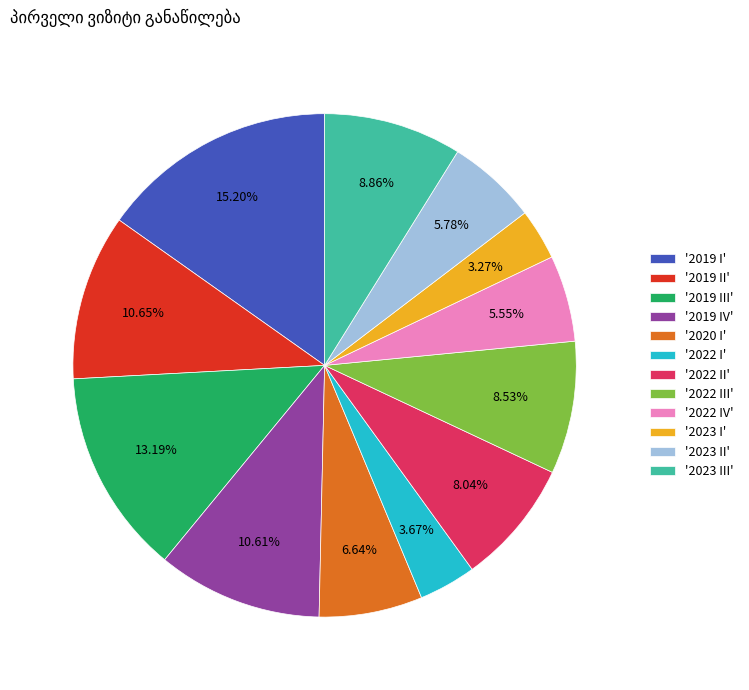

Is the sum of '2022 III' and '2019 II' greater than half?

No